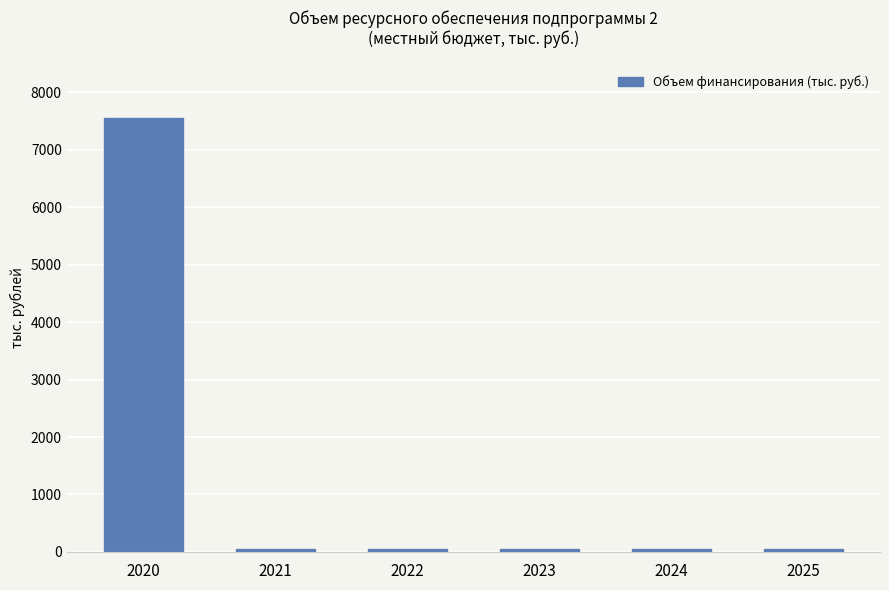

What is the minimum value shown in the chart?

50.0